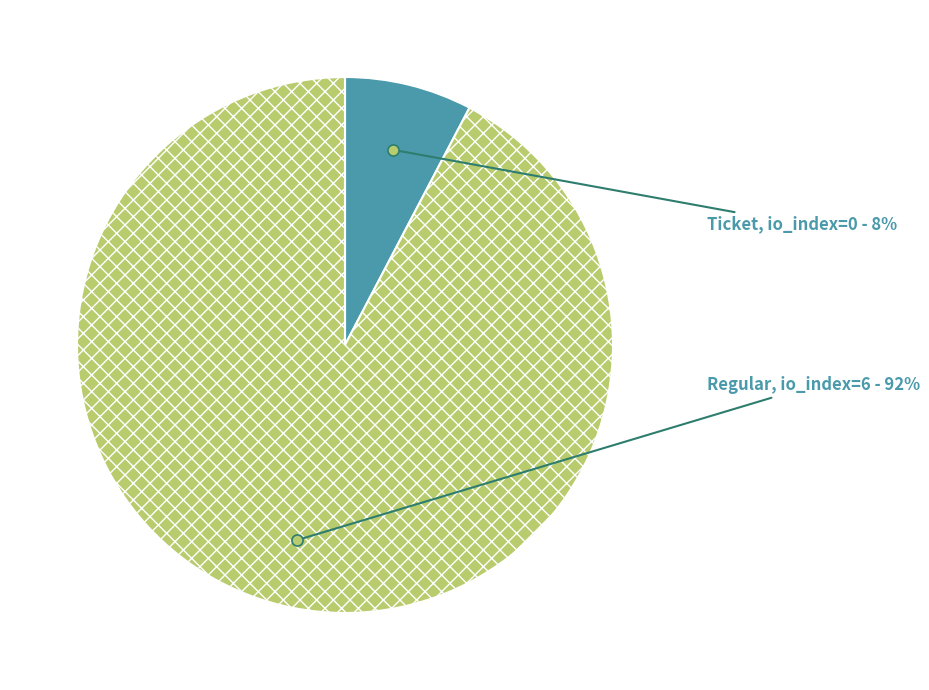

To the nearest percent, what percentage of the pie is Regular?

92%